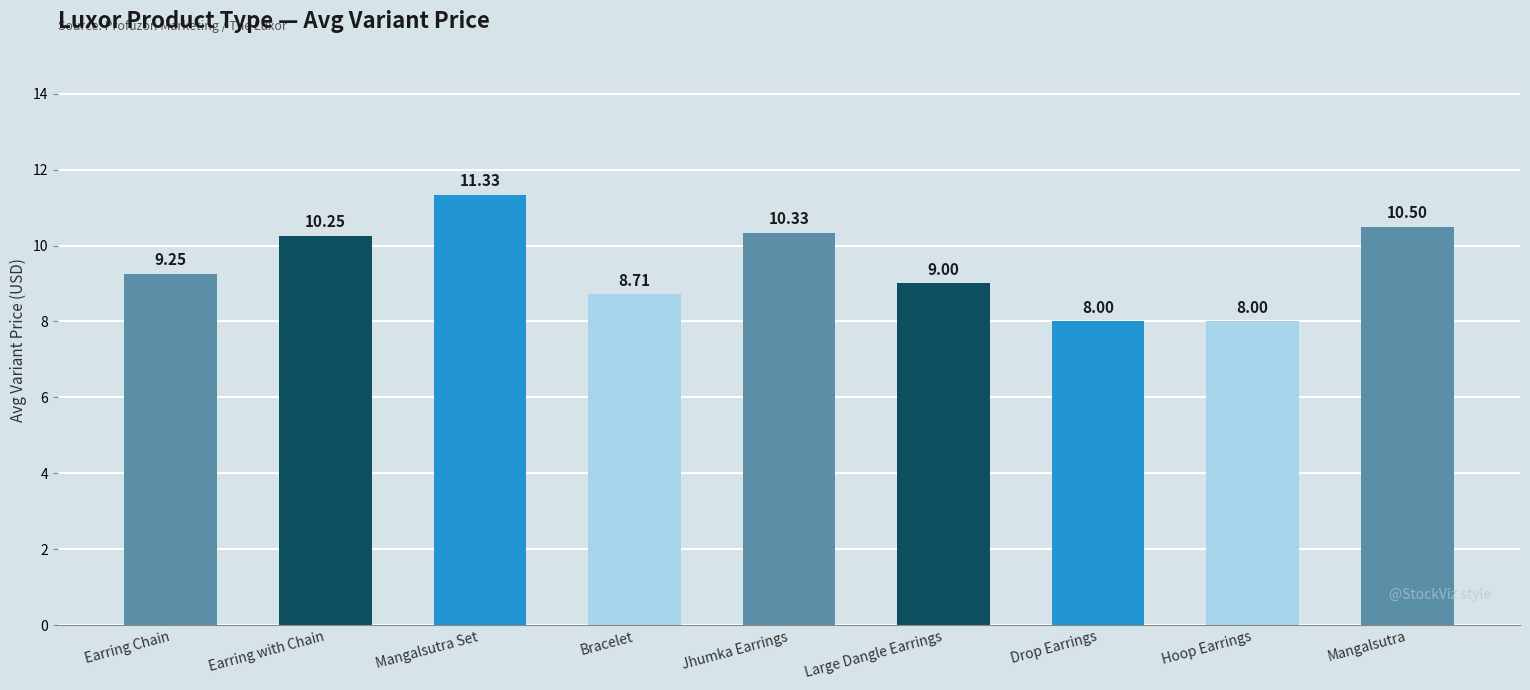

What is the label of the 2nd bar from the left?

Earring with Chain